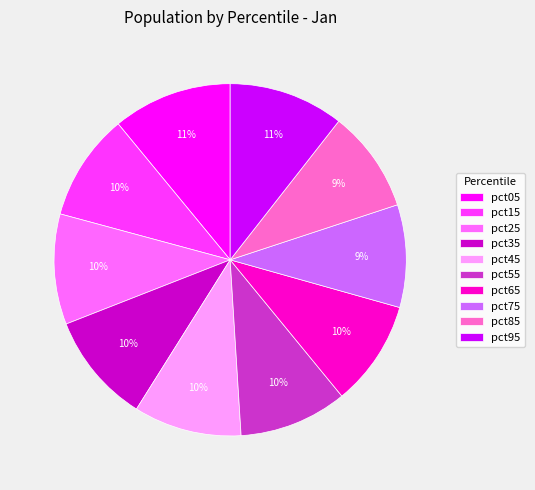

How many slices are in this pie chart?

10